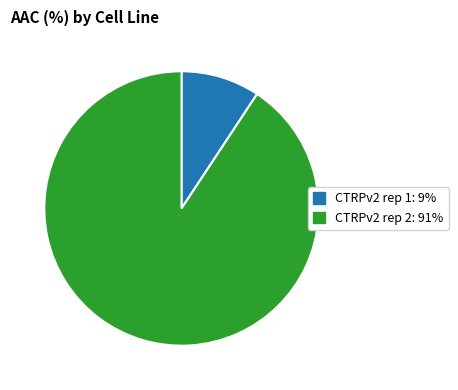

The CTRPv2 rep 1 slice represents 9% of the pie. True or false?

True